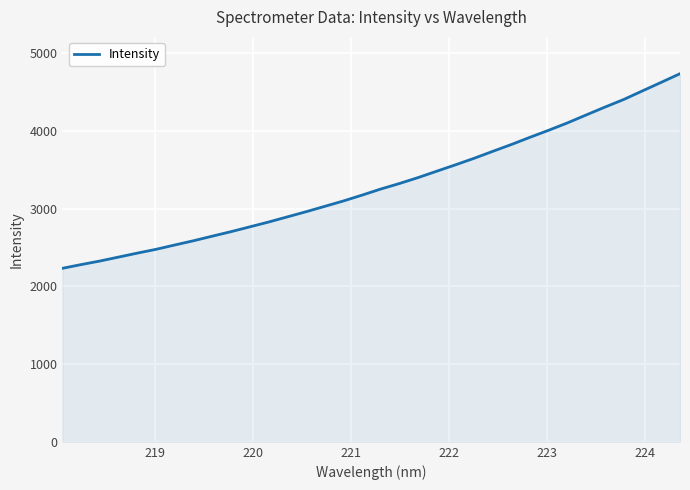

What is the difference between the maximum and minimum values?

2503.3